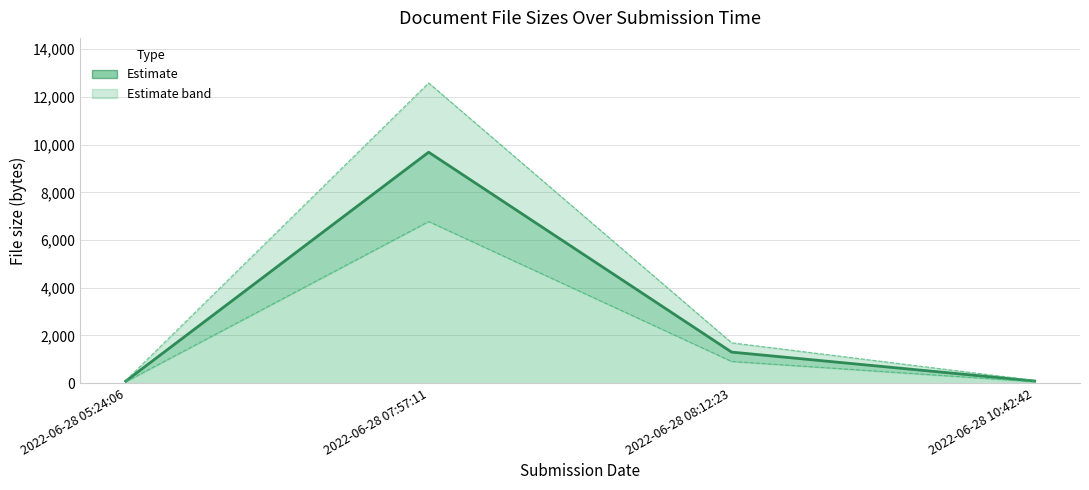

What is the minimum value shown in the chart?

85